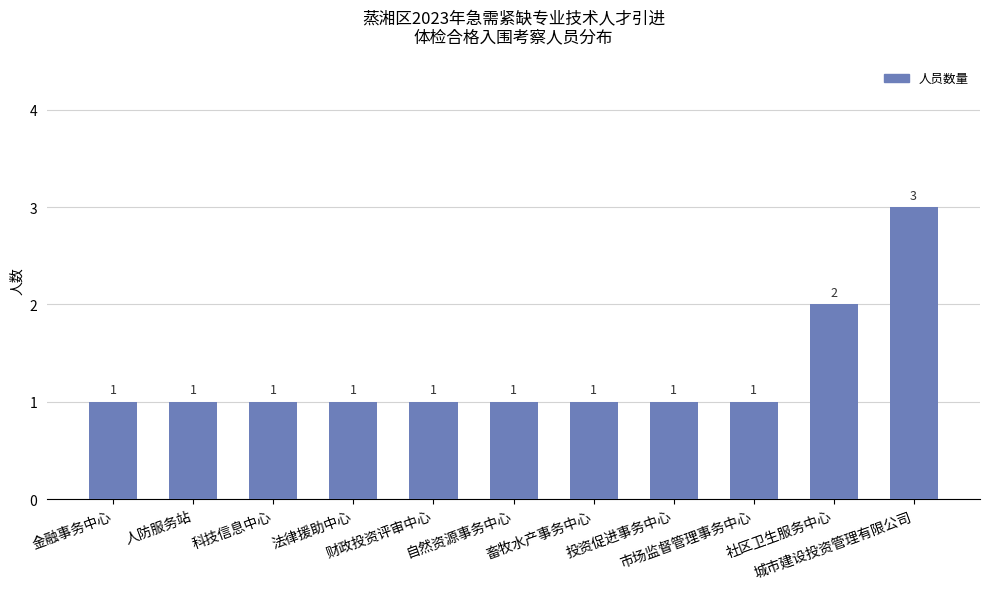

How many bars are there in total?

11